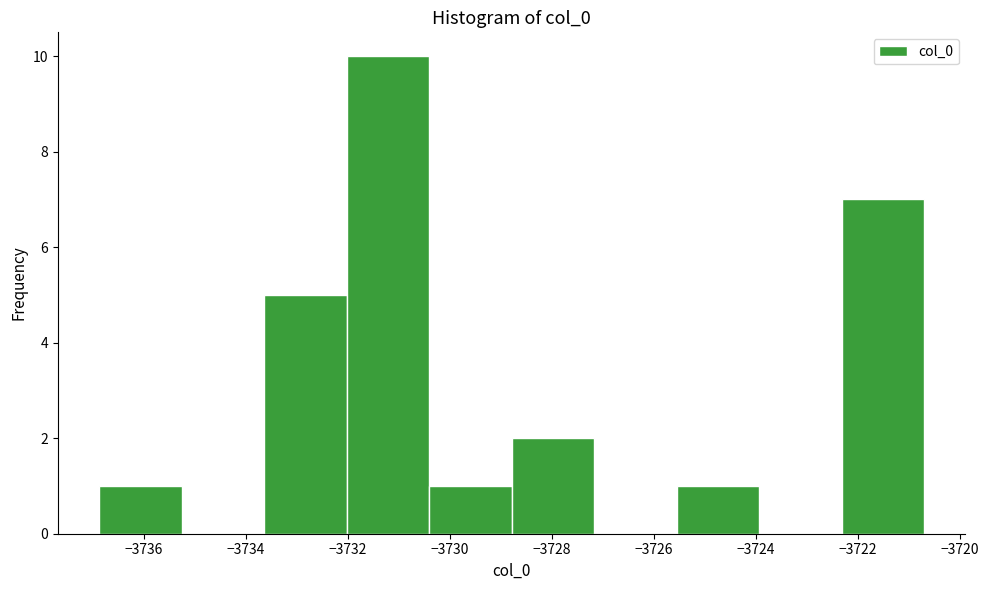

How tall is the bar that spans -3732.0 to -3730.4 on the x-axis? Neither the bar edges nor the heights are printed on the chart, so give them approximately, as read against the axes.

10